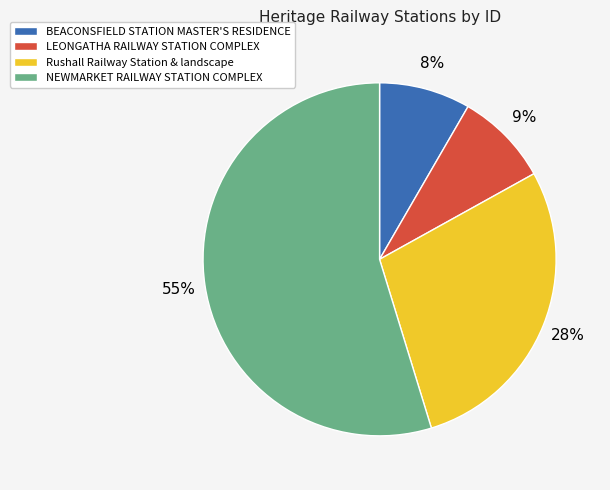

To the nearest percent, what is the average slice percentage?

25%